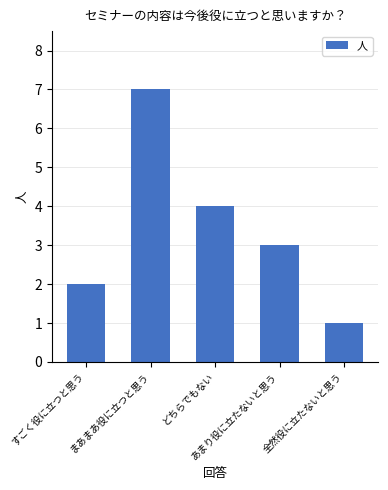

What is the ratio of the value at あまり役に立たないと思う to the value at 全然役に立たないと思う?

3.0